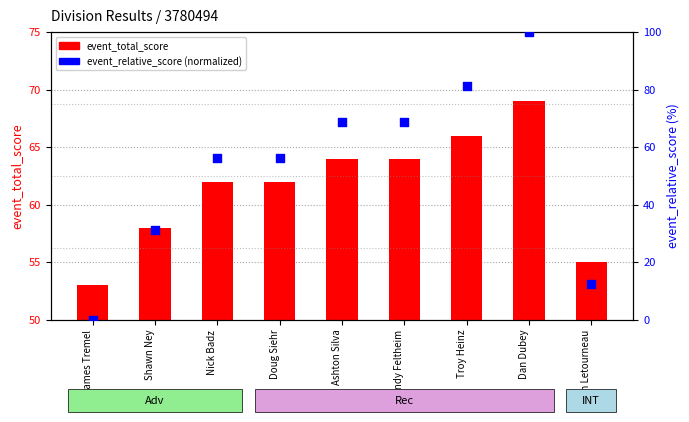

Which series contains the highest Y value?

event_relative_score (normalized)